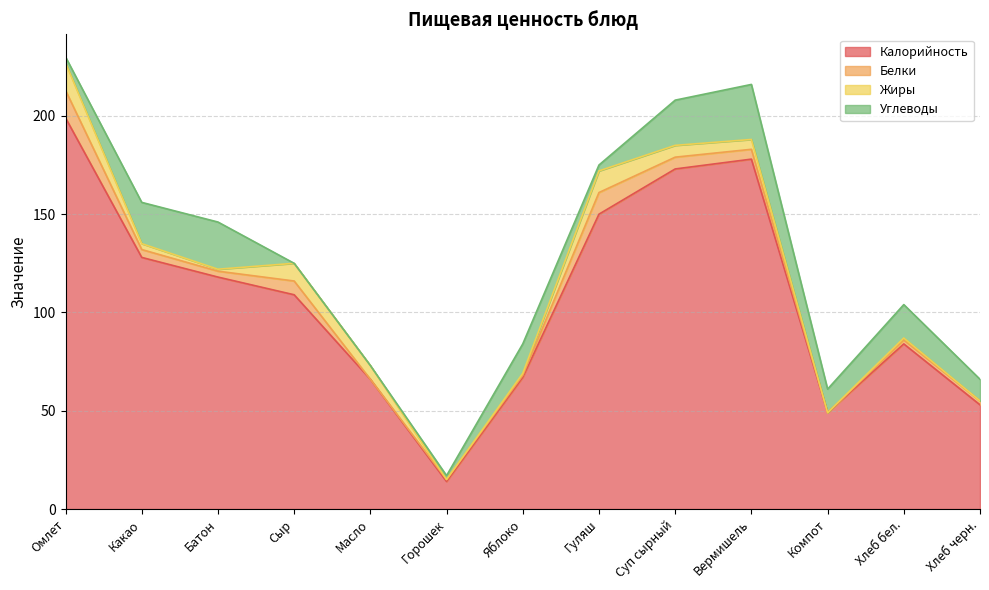

At which category does Углеводы reach its first local peak?

Батон